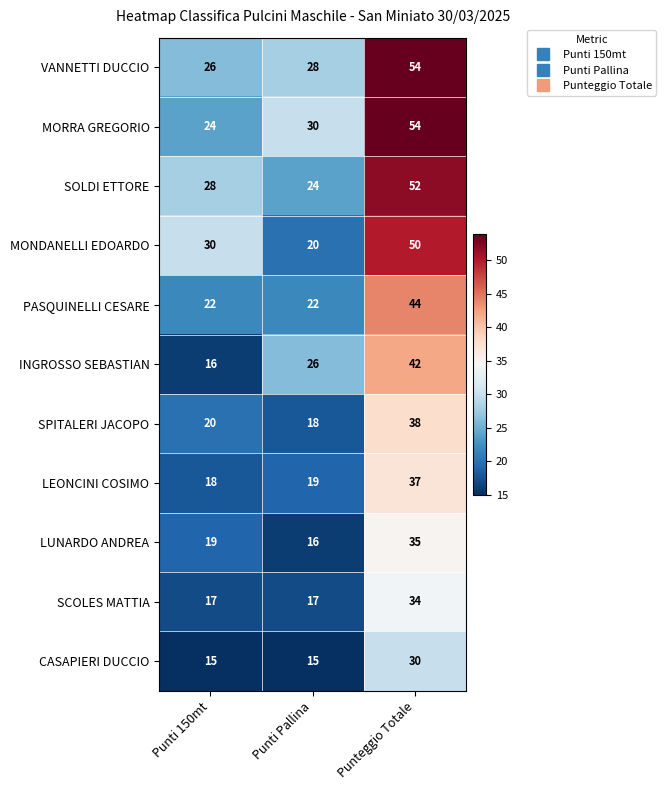

What is the total value across all series at Punti Pallina?

235